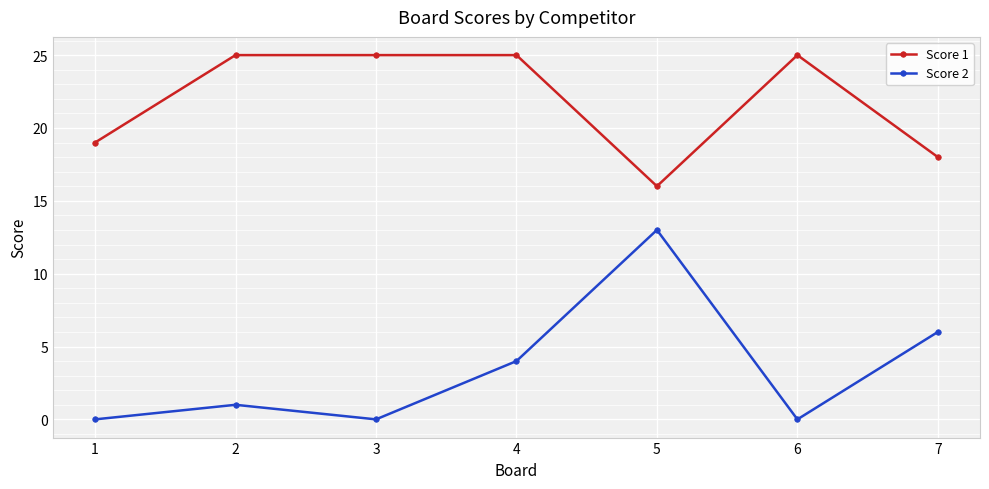

Where is Score 2 nearest to the value 6?

7